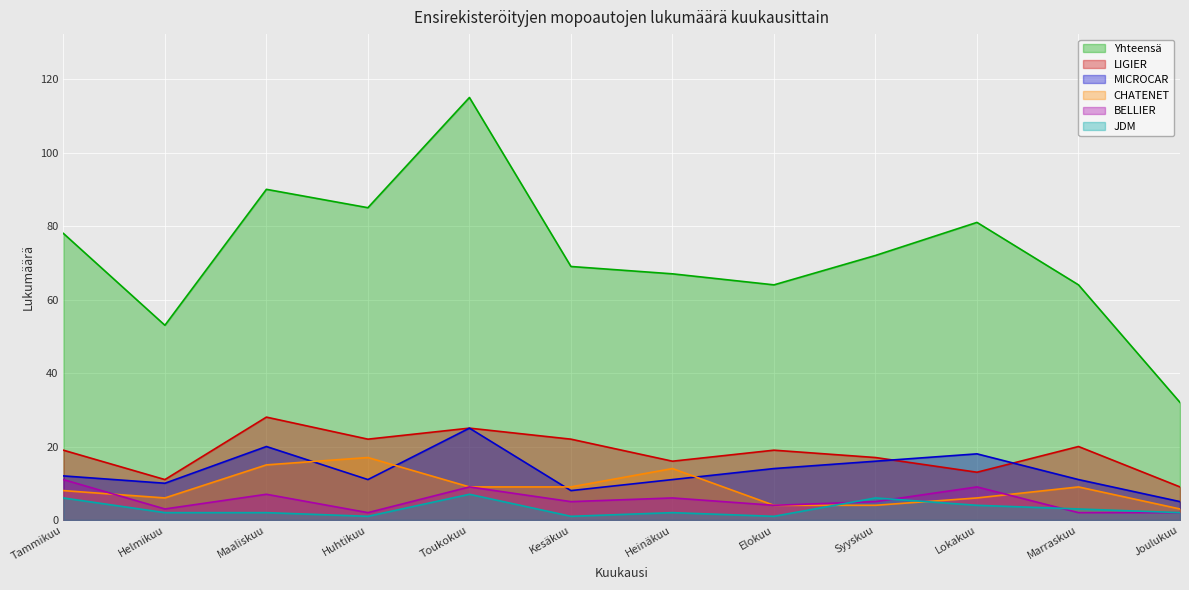

What is the lowest value of the JDM series?

1